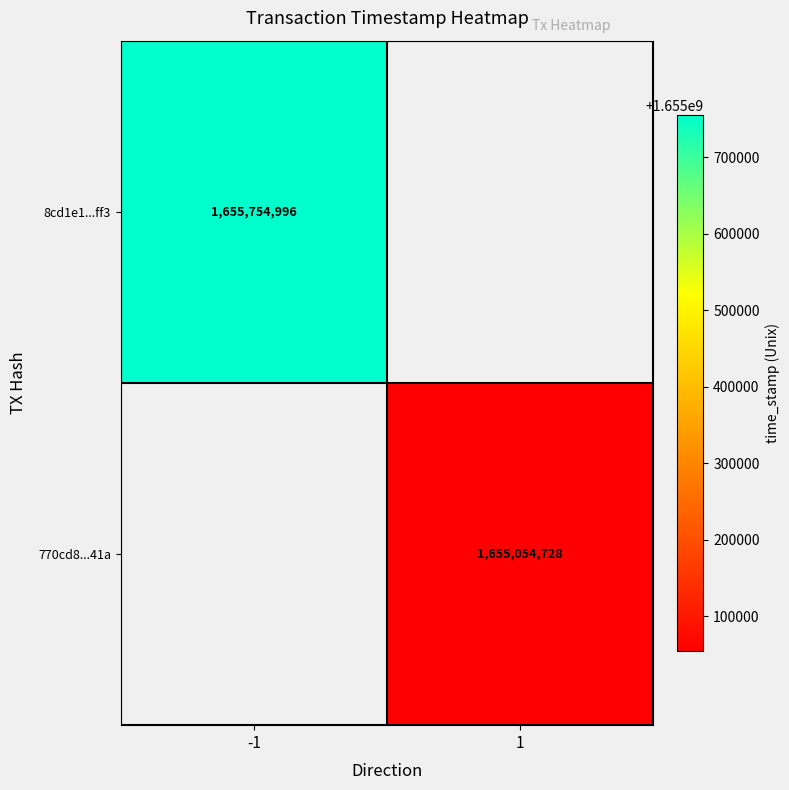

The 770cd8...41a series shows 1655054728 at 1. True or false?

True